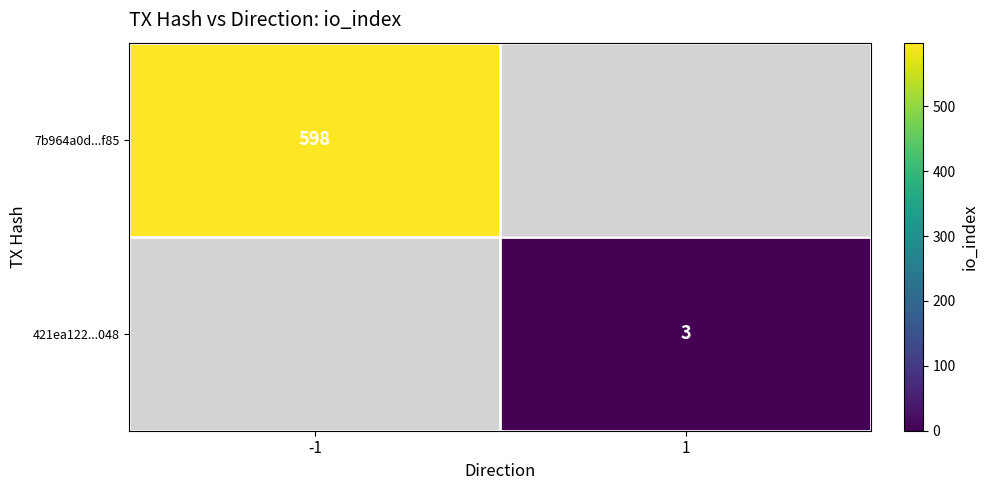

True or false: 421ea122...048 has a value of 5 at 1.

False